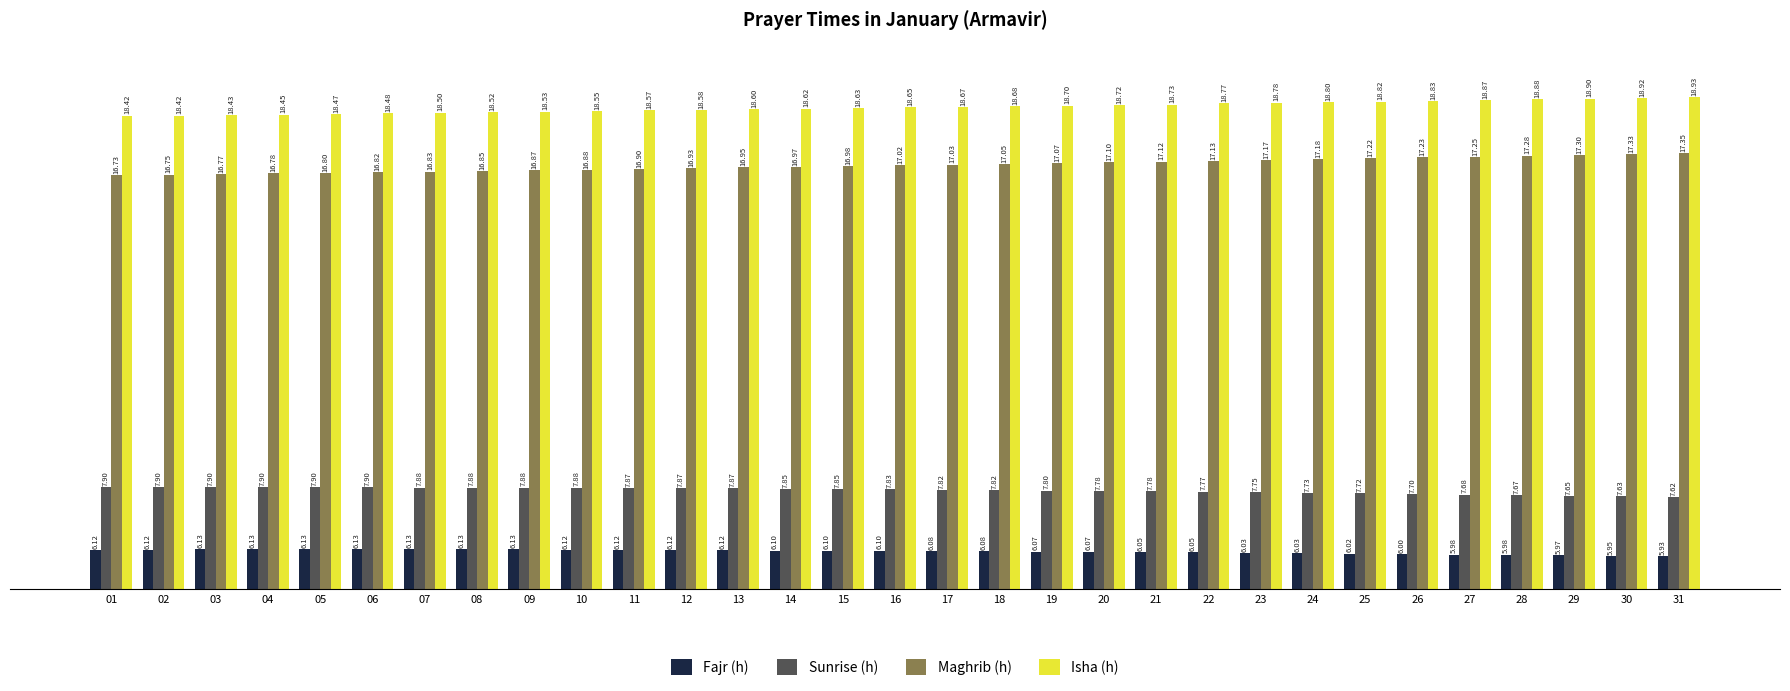

Is the value of Isha (h) at 10 greater than the value of Sunrise (h) at 04?

Yes